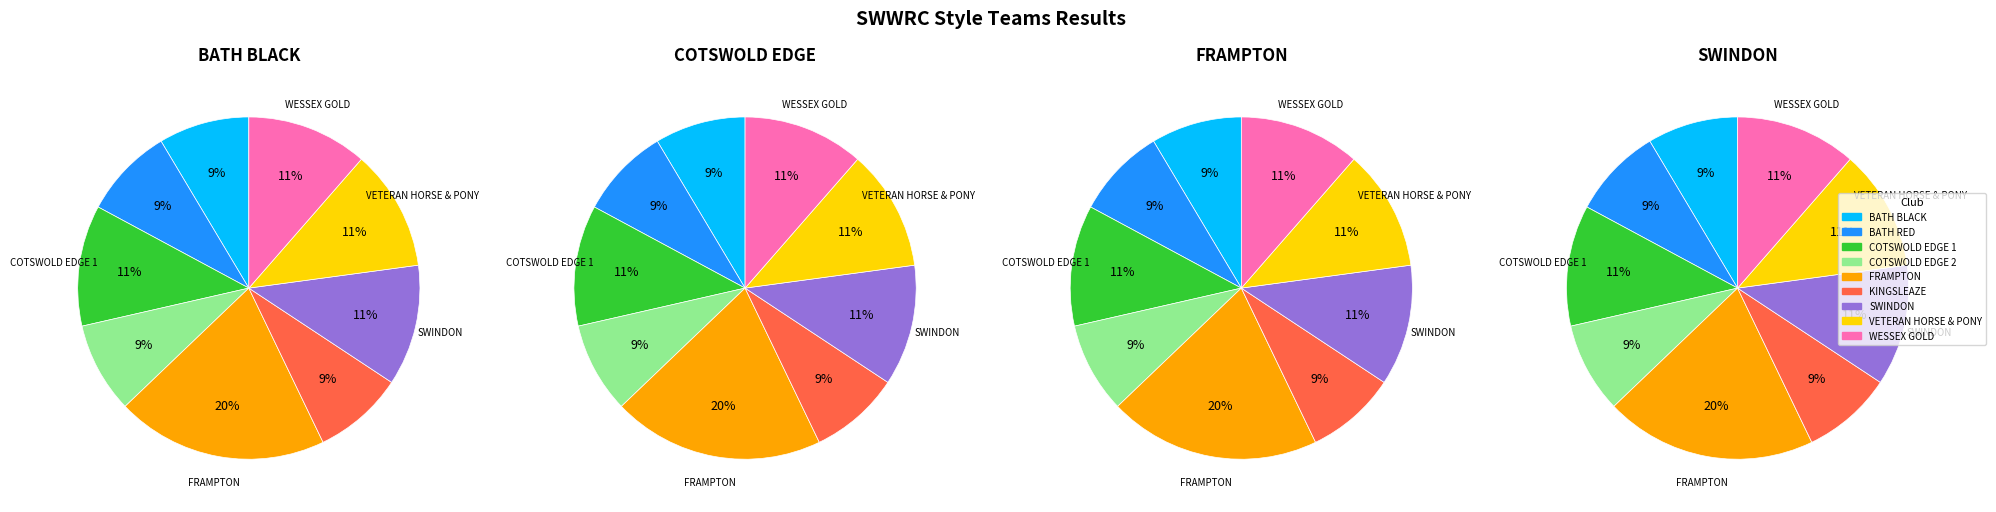

How many segments does this pie chart have?

9